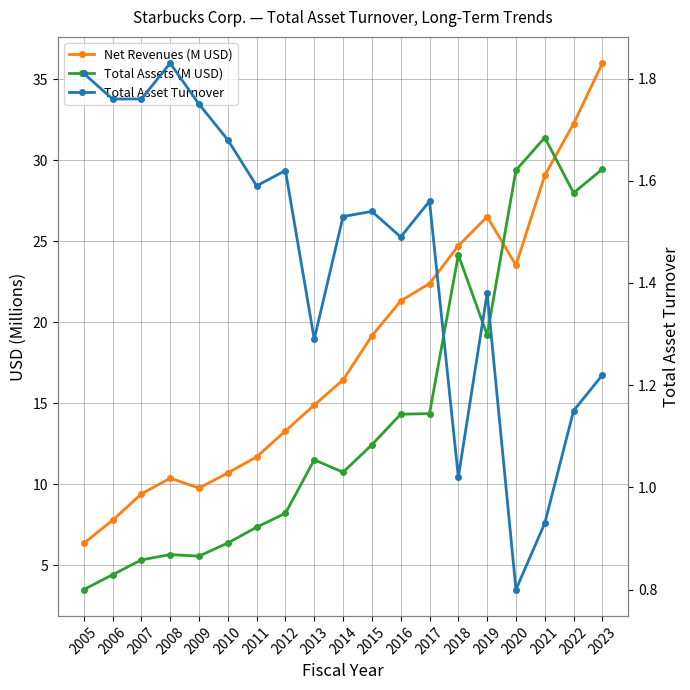

How many data points does each series have?

19